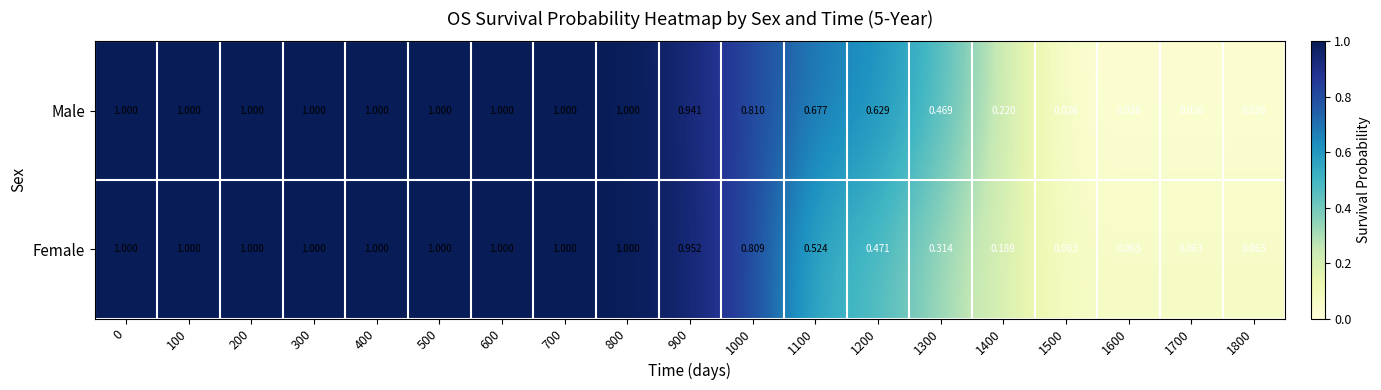

Rank the series by their average value, from lowest to highest.

Female, Male